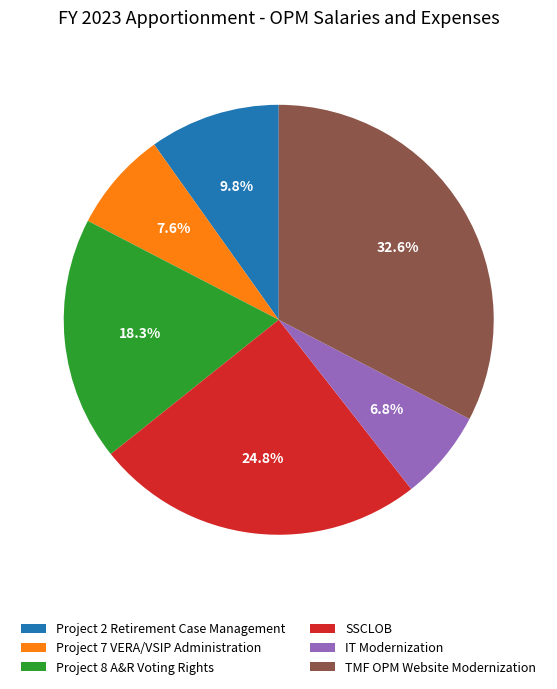

What is the ratio of the value at SSCLOB to the value at Project 2 Retirement Case Management?

2.5